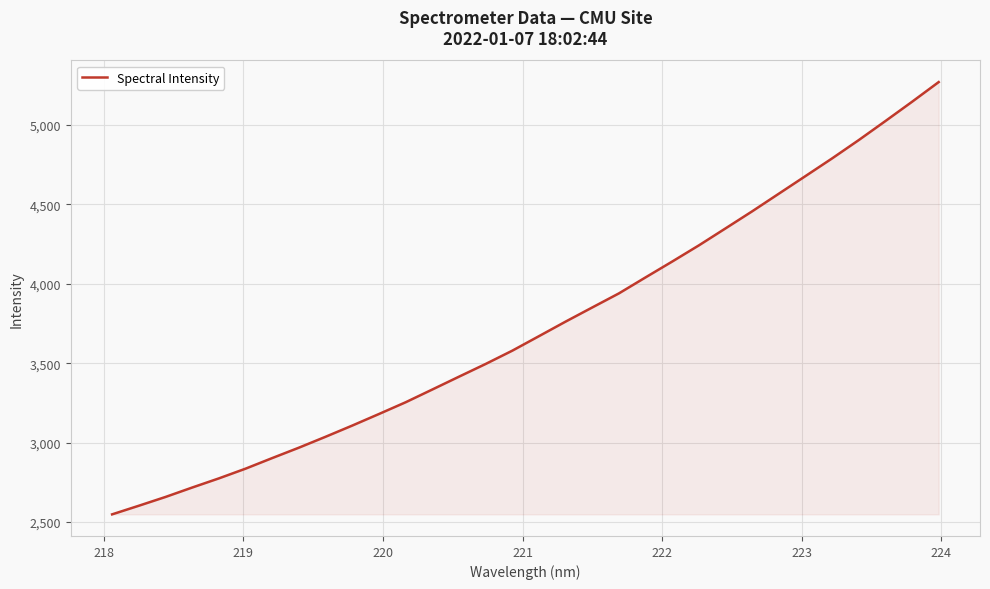

What is the maximum value shown in the chart?

5270.1